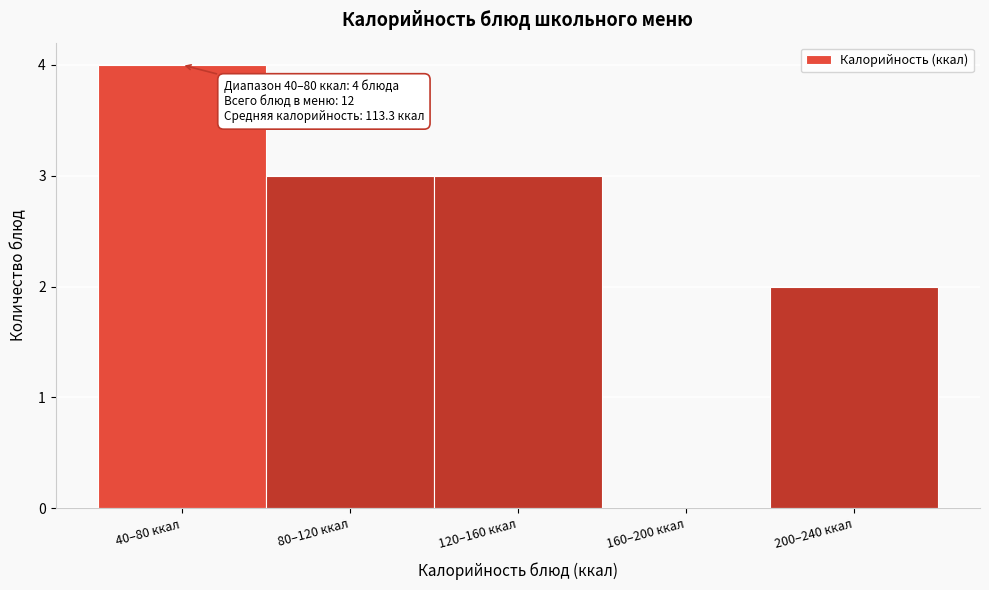

Reading left to right, transcribe all the data shown in this chart.

40–80 ккал=4	80–120 ккал=3	120–160 ккал=3	160–200 ккал=0	200–240 ккал=2